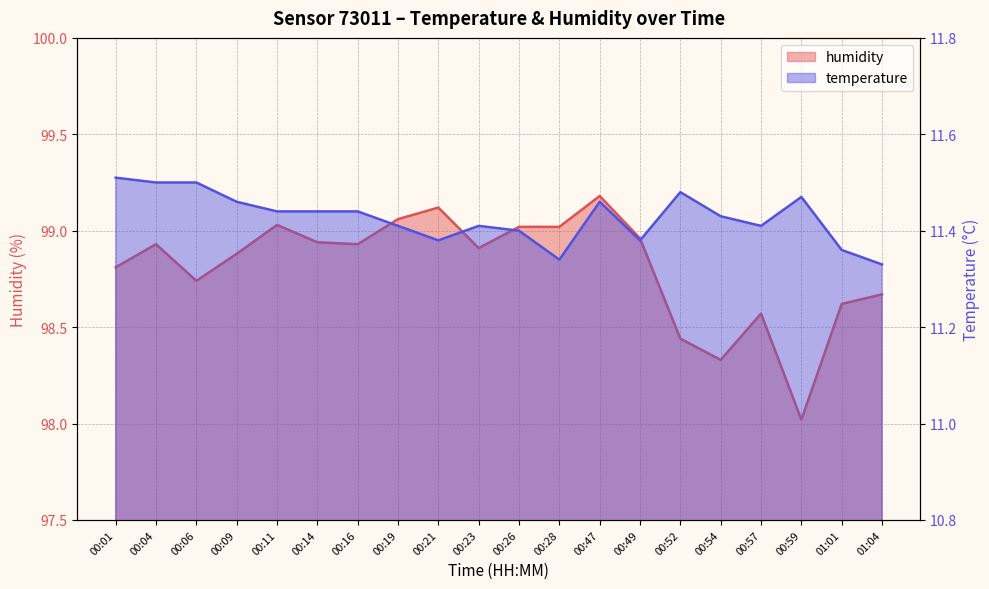

What is the difference between the temperature values at 00:09 and 00:26?

0.1